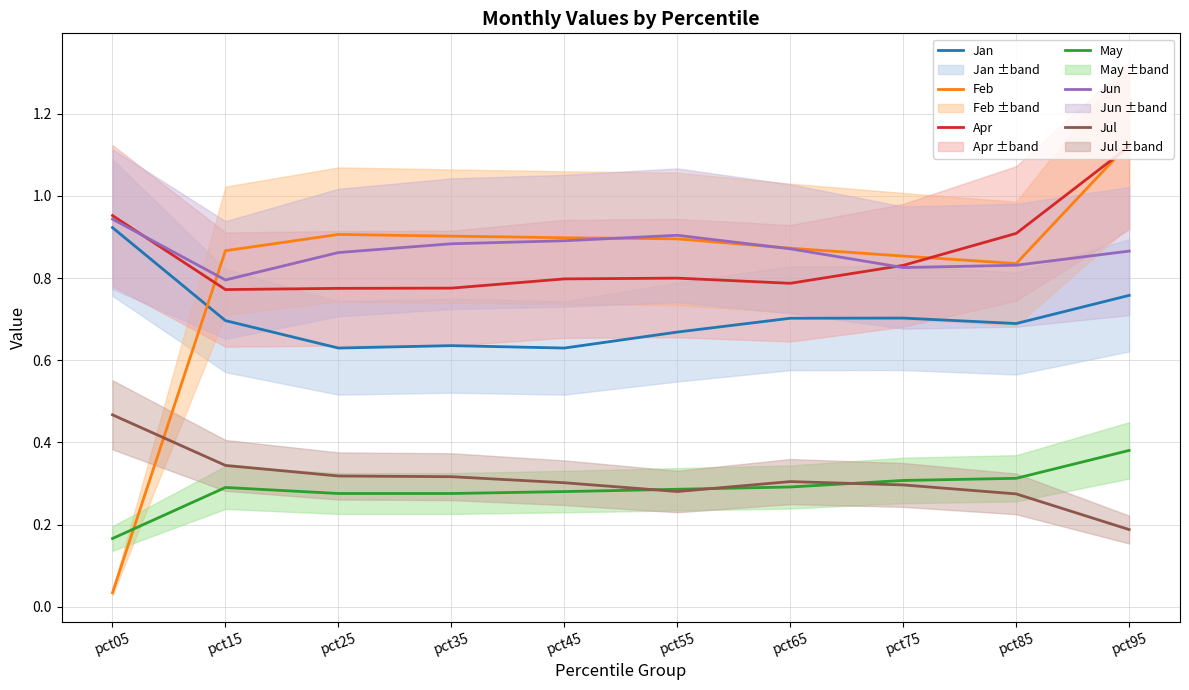

At how many categories does at least one series exceed 0?

10